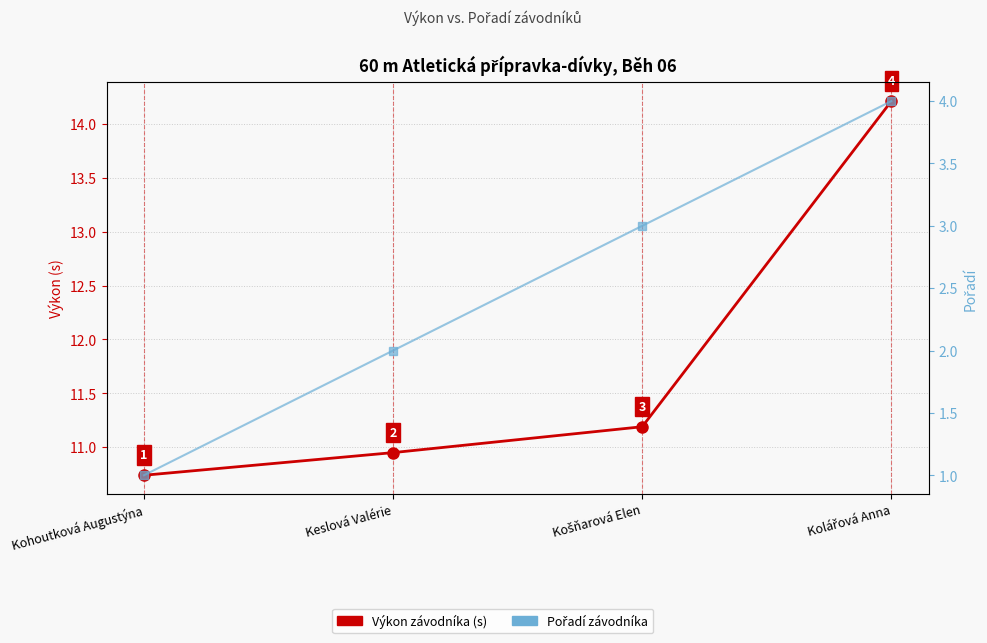

At how many categories does at least one series exceed 4?

4